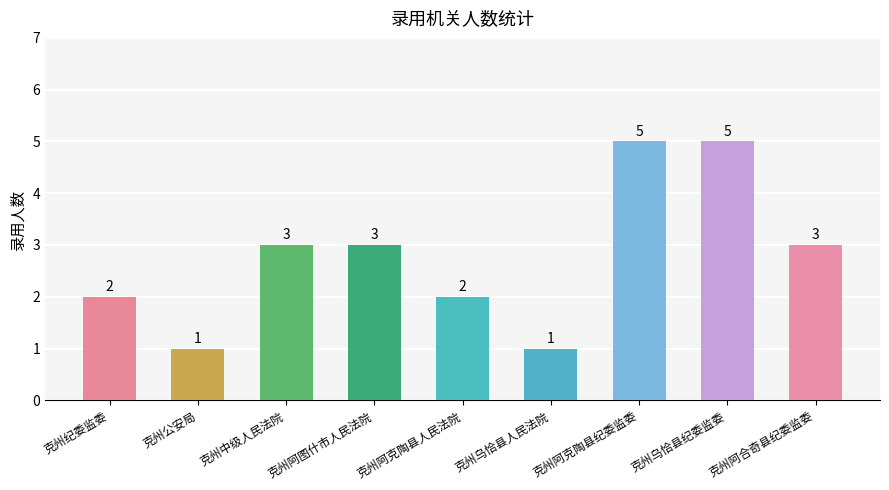

Count the values in the range 2 to 3.

5